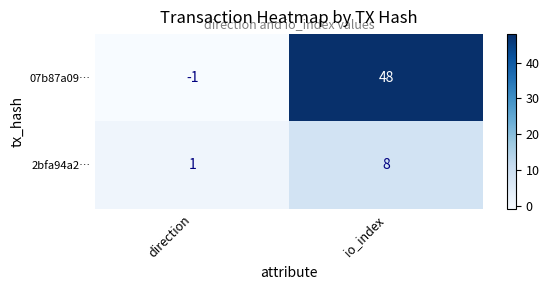

Which series has the largest range (max minus min)?

07b87a09…